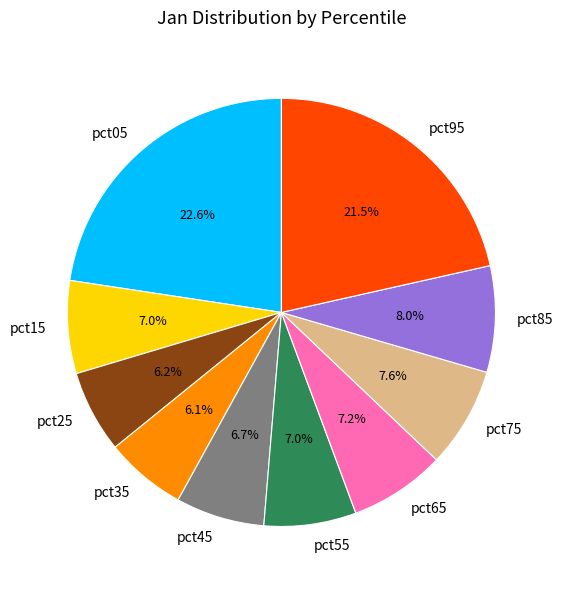

What portion of the pie excludes pct85?

92.0%